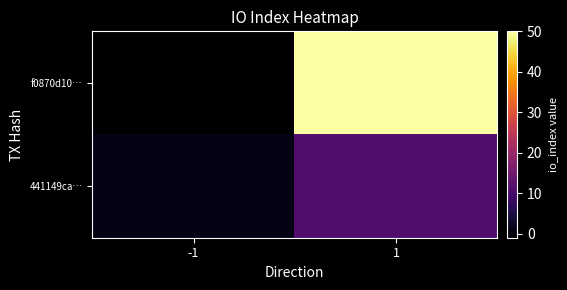

Reading left to right, extract all data points from this chart.

f0870d10…: -1=-1	1=50
441149ca…: -1=1	1=11